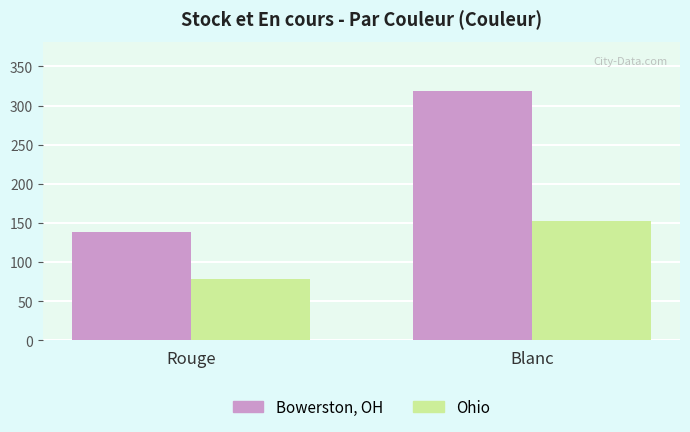

Rank the series at Blanc from lowest to highest value.

Ohio, Bowerston, OH